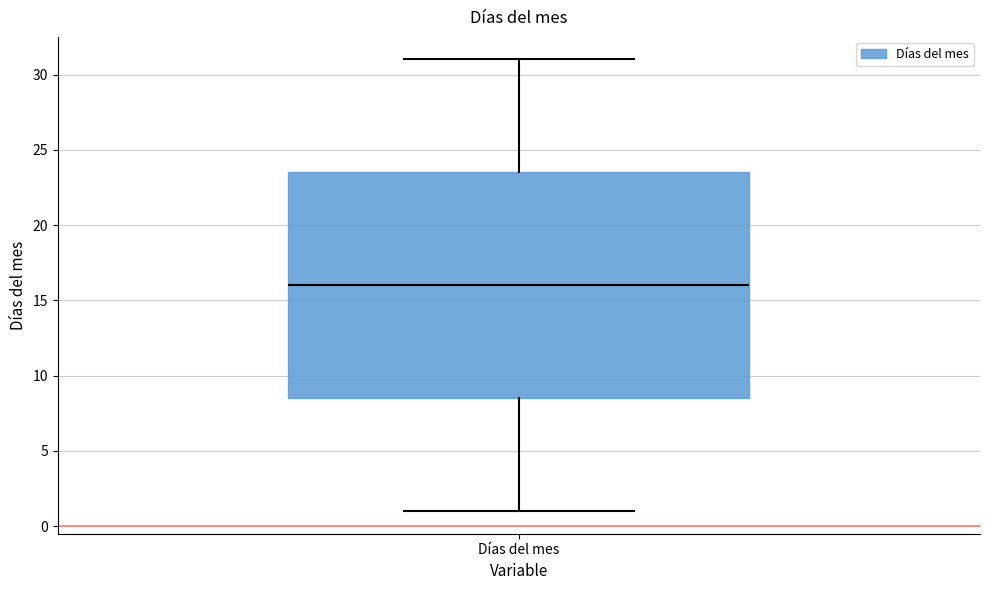

Where does the lower whisker of the box for Días del mes end on the y-axis? The values are not printed on the chart, so give them approximately, as read against the axis.

1.0